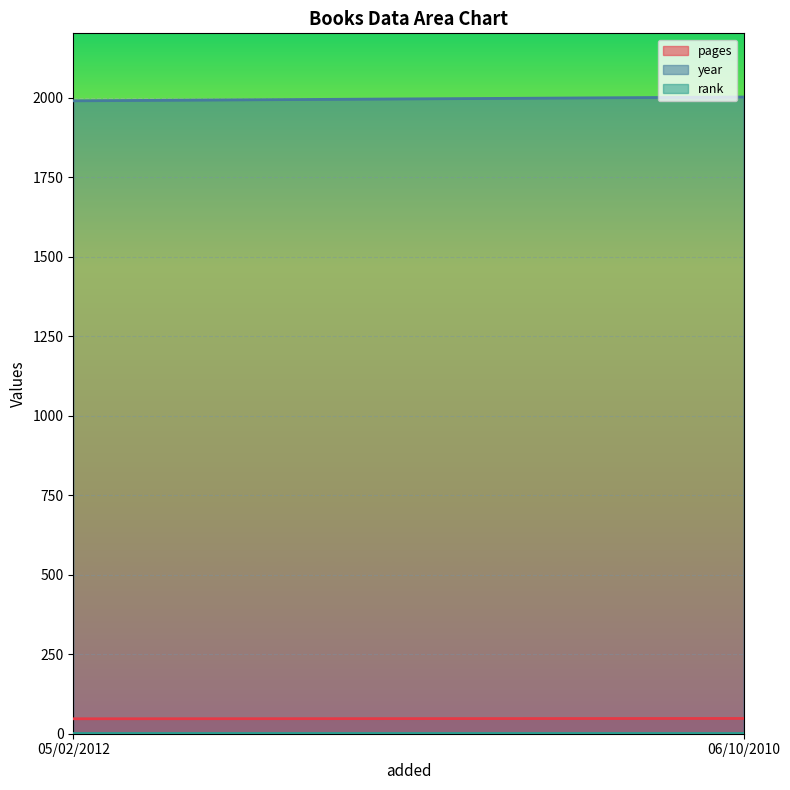

How many data points in year are less than 2003?

1